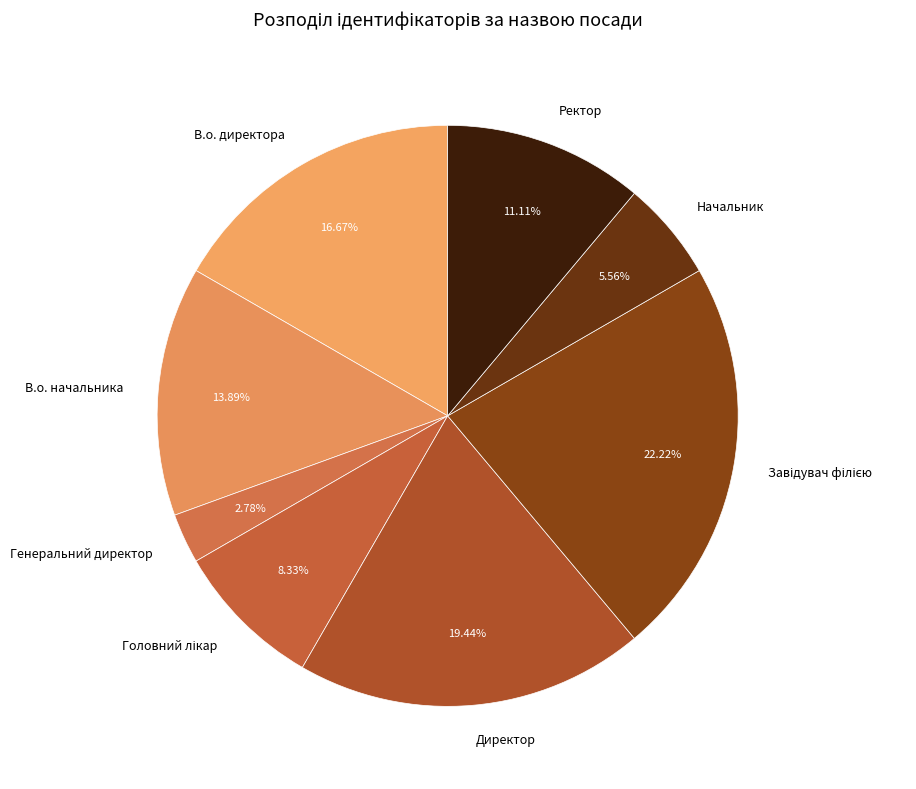

Does В.о. начальника represent more than half of the total?

No